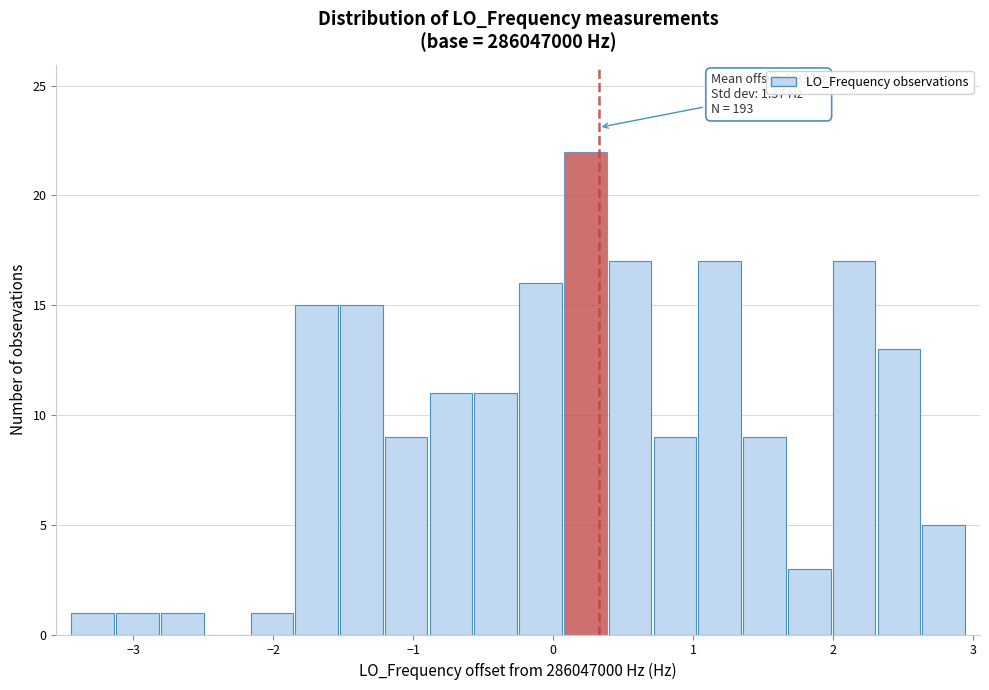

Read against the x-axis, roughly where is the centre of the tallest bar?

0.2